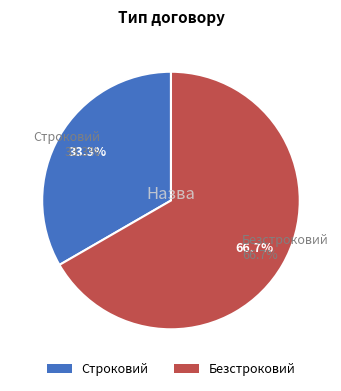

True or false: Строковий accounts for 19% of the total.

False